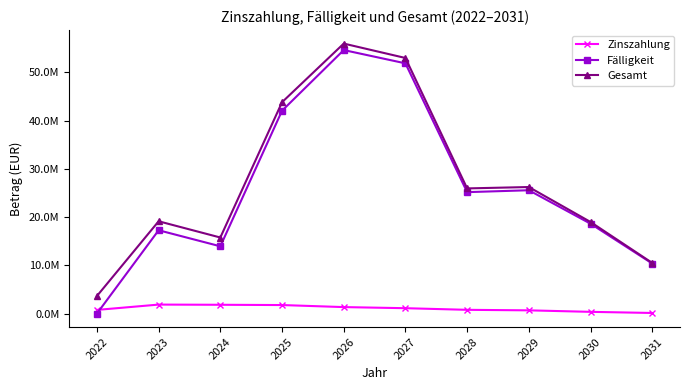

Is this an area chart (filled region under the line)?

No